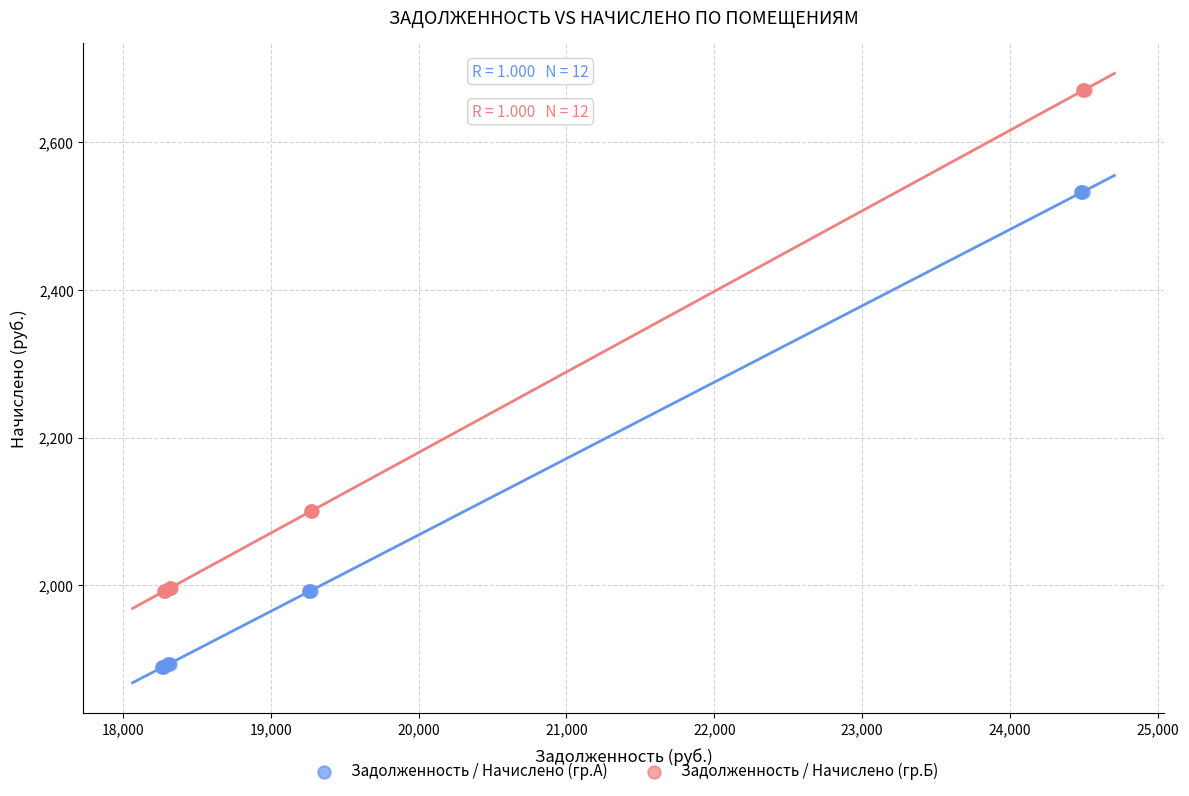

Which series has the widest spread of Y values?

Задолженность / Начислено (гр.Б)